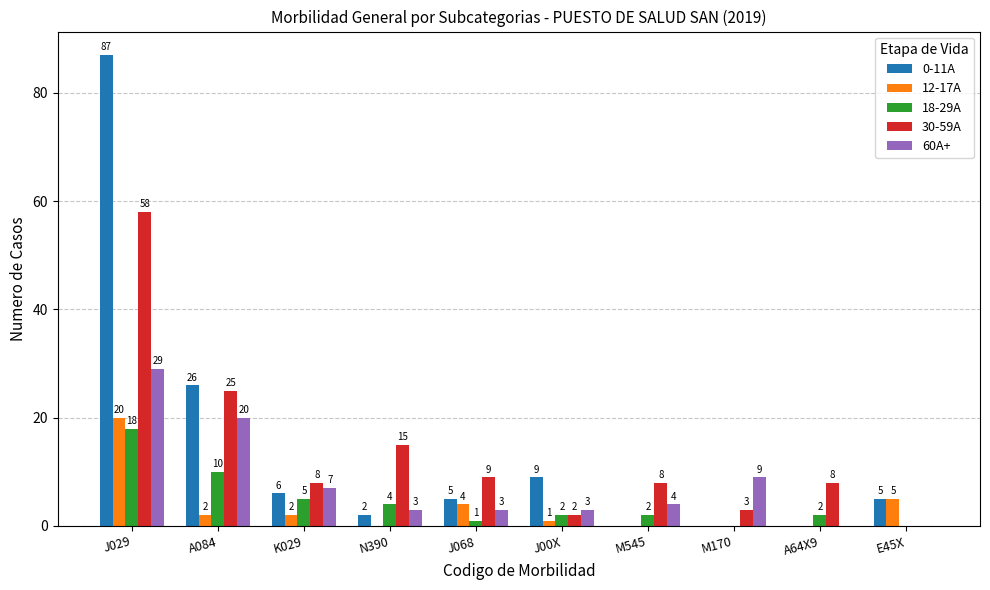

Reading left to right, transcribe all the data shown in this chart.

0-11A: 87	26	6	2	5	9	0	0	0	5
12-17A: 20	2	2	0	4	1	0	0	0	5
18-29A: 18	10	5	4	1	2	2	0	2	0
30-59A: 58	25	8	15	9	2	8	3	8	0
60A+: 29	20	7	3	3	3	4	9	0	0